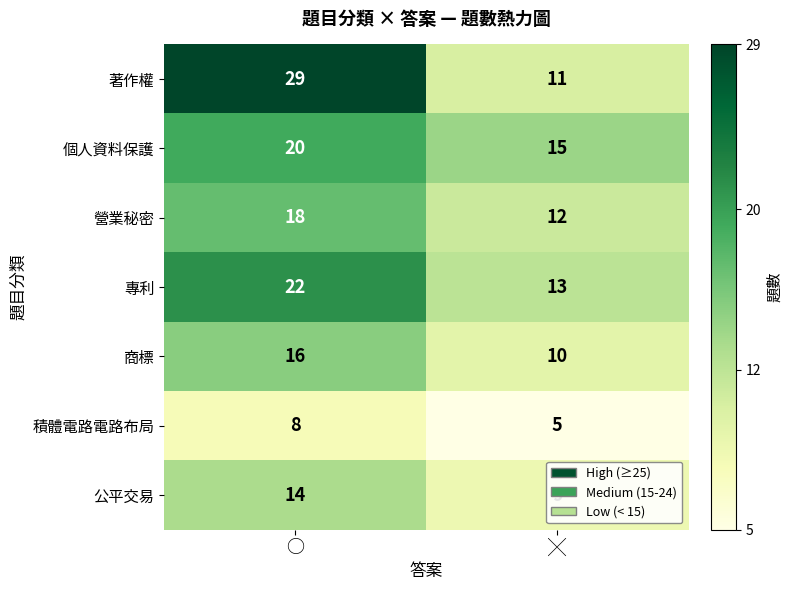

The 積體電路電路布局 series shows 3 at ╳. True or false?

False